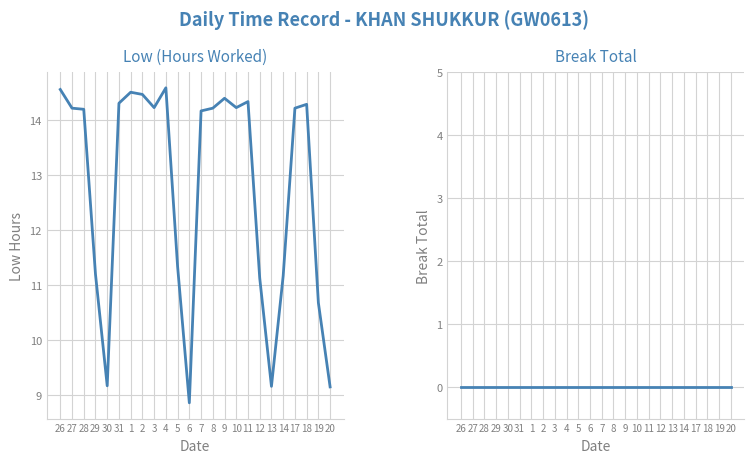

Which series changed the most between 7 and 20?

Low (Hours Worked)